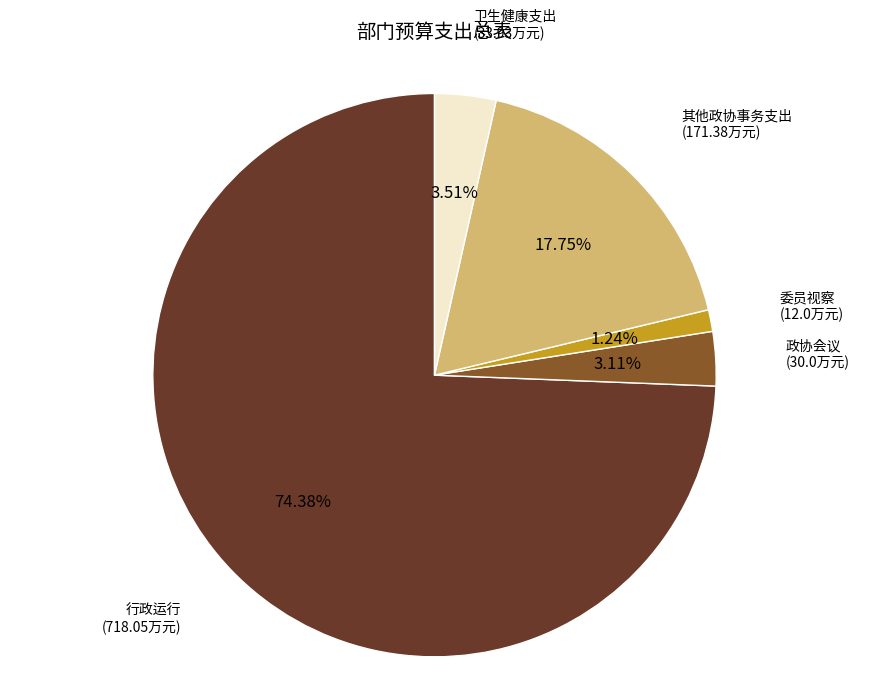

To the nearest percent, what percentage of the pie is 卫生健康支出?

4%